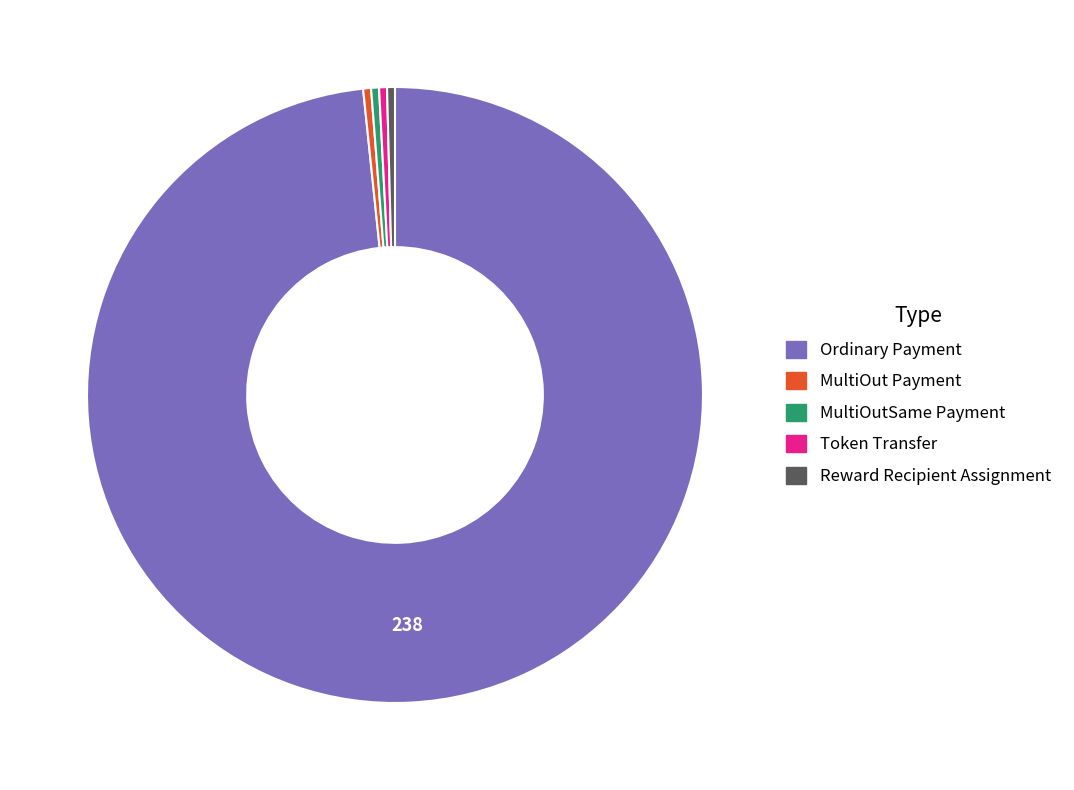

Is it true that Ordinary Payment is 98% of the pie?

True